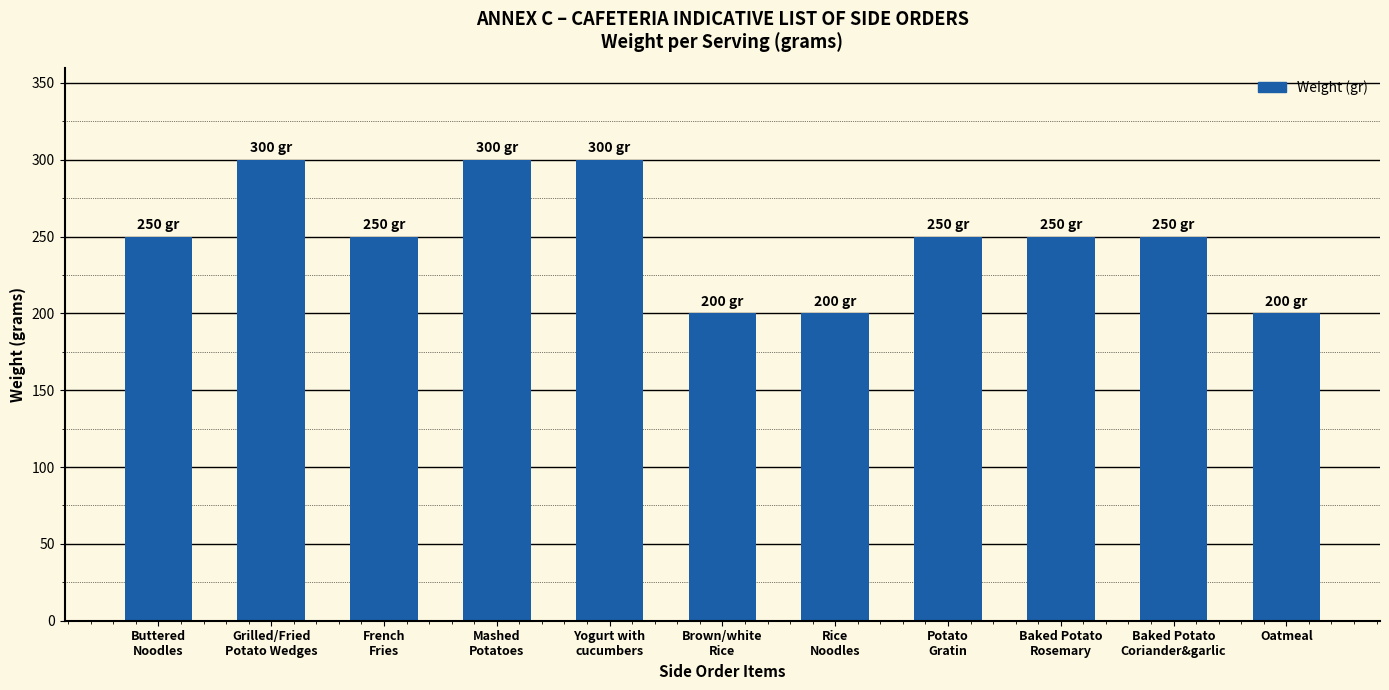

What is the greatest value displayed?

300